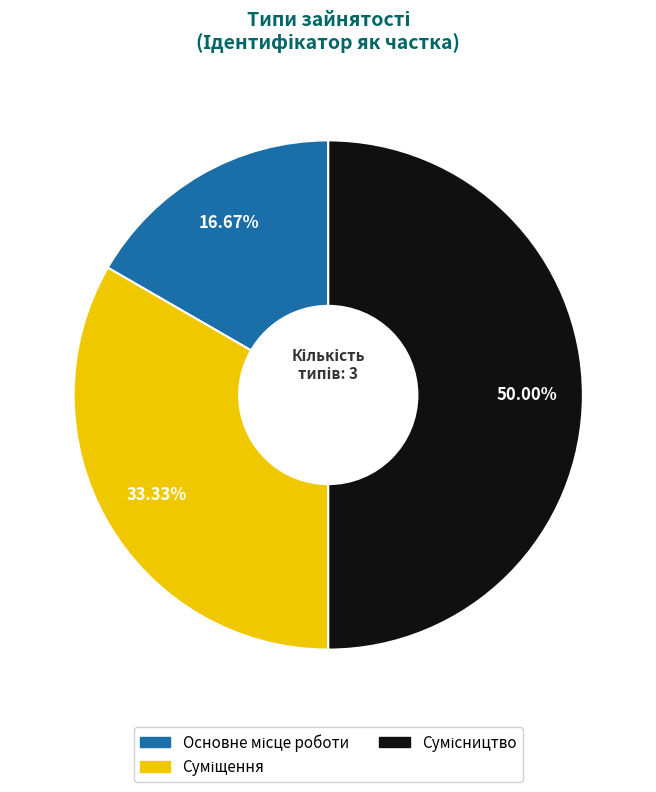

What percentage is the Суміщення slice, to the nearest percent?

33%